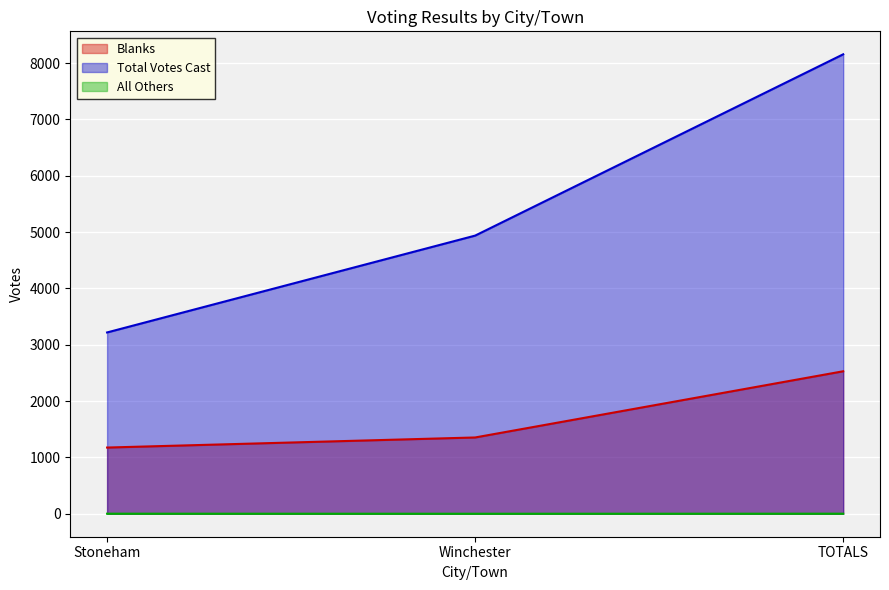

What is the difference between the All Others values at TOTALS and Winchester?

1